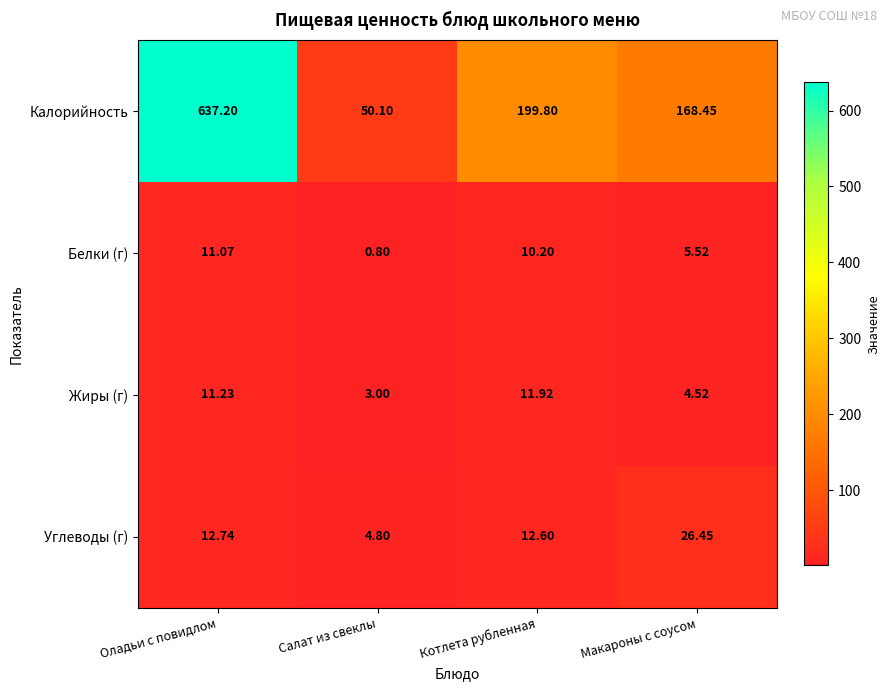

Which series changed the most between Салат из свеклы and Макароны с соусом?

Калорийность